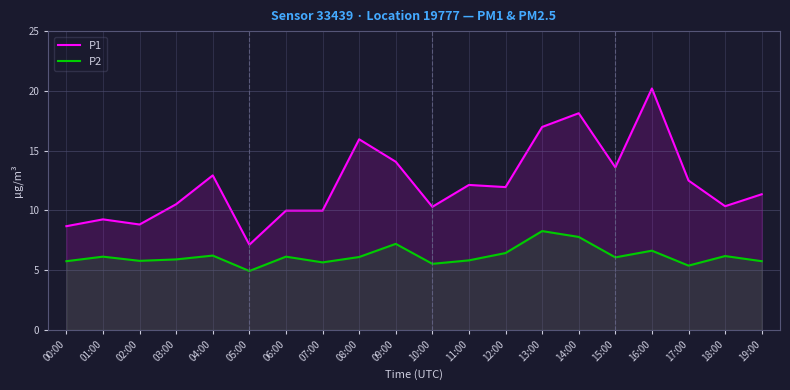

Where is P1 nearest to the value 13?

04:00